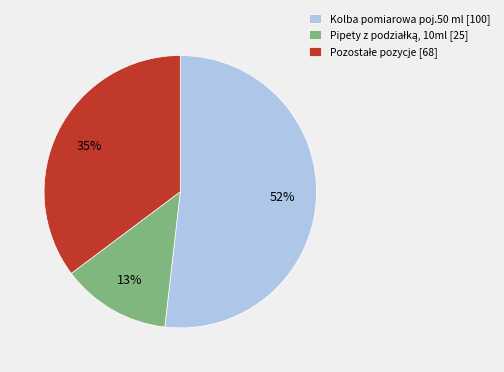

Count the number of slices in the pie.

3